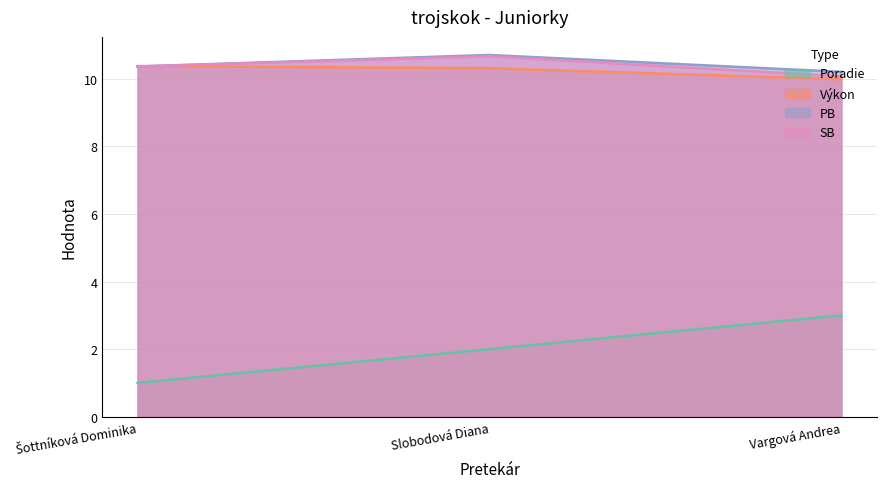

What is the total value across all series at Slobodová Diana?

33.7